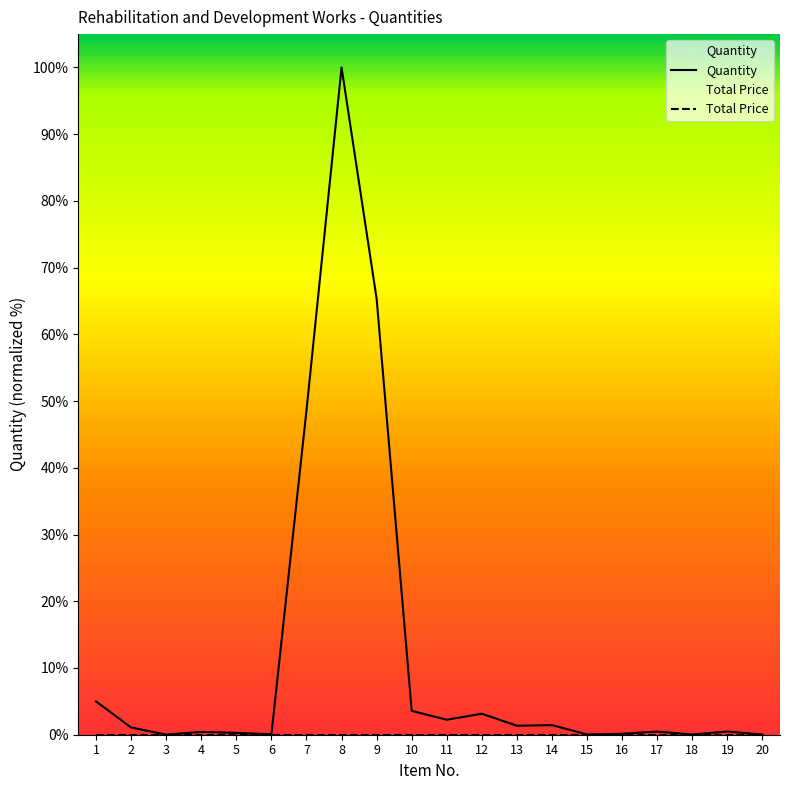

True or false: the data shows 0.3 at 19.

False